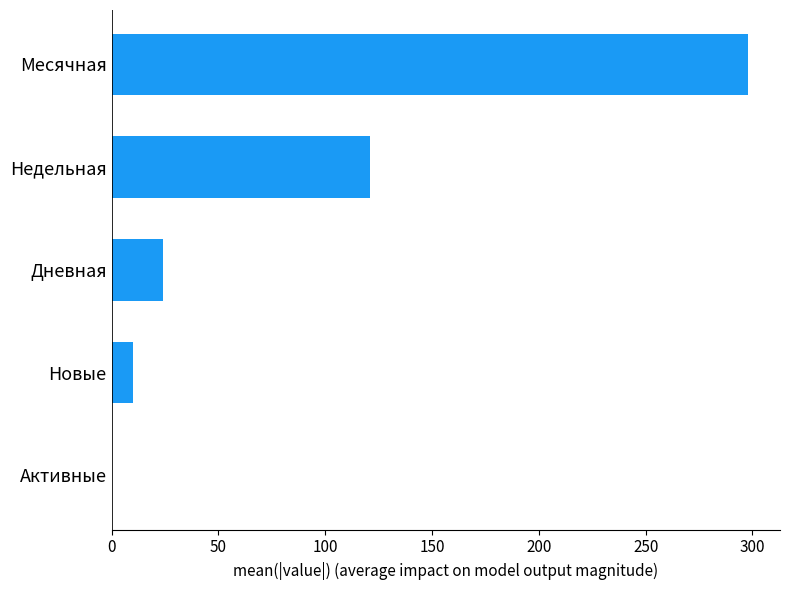

Which has a higher value, Недельная or Дневная?

Недельная